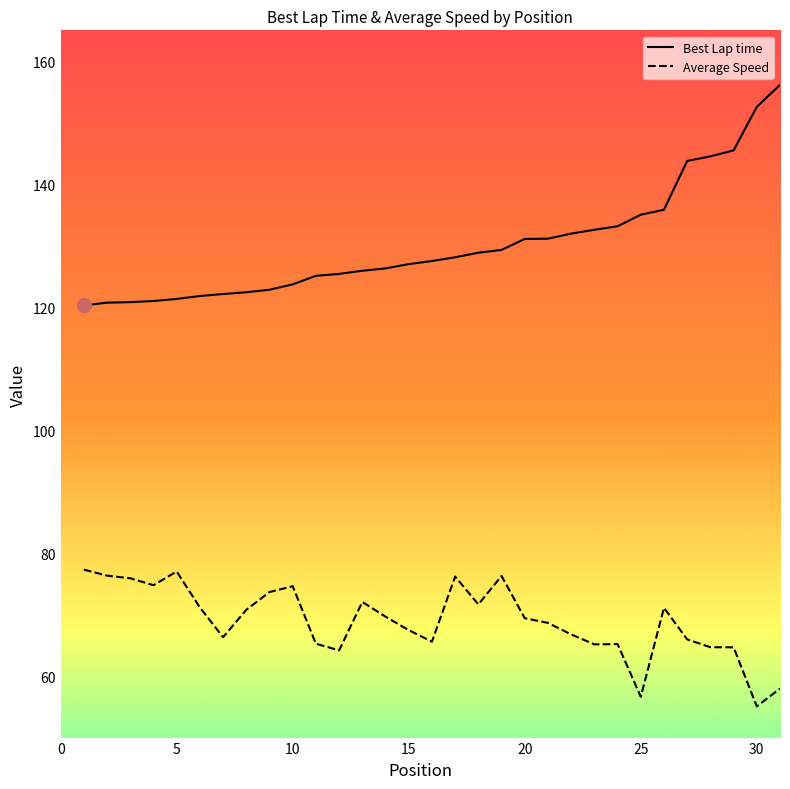

Which series has the widest spread of values?

Best Lap time